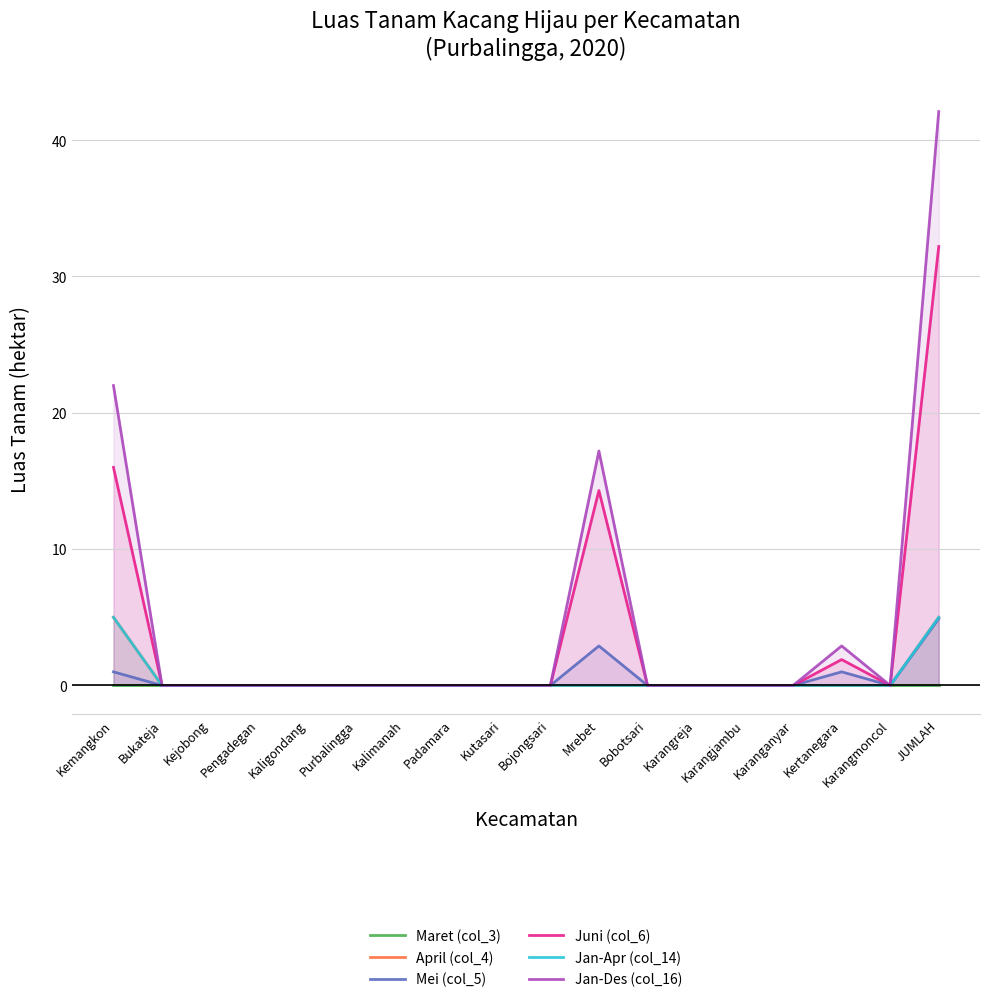

List the labels in order of April (col_4) value, largest first.

Kemangkon, JUMLAH, Bukateja, Kejobong, Pengadegan, Kaligondang, Purbalingga, Kalimanah, Padamara, Kutasari, Bojongsari, Mrebet, Bobotsari, Karangreja, Karangjambu, Karanganyar, Kertanegara, Karangmoncol